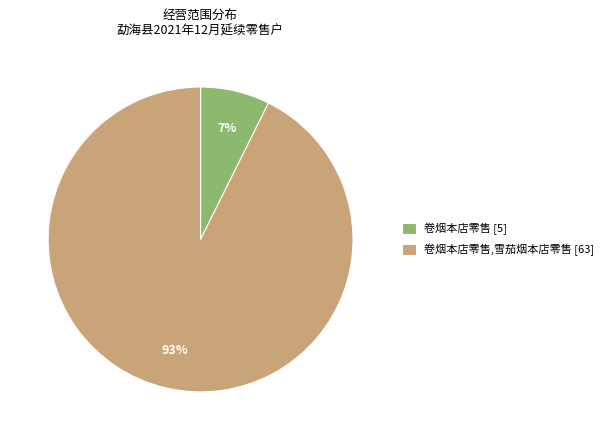

Which category accounts for the majority?

卷烟本店零售,雪茄烟本店零售 [63]